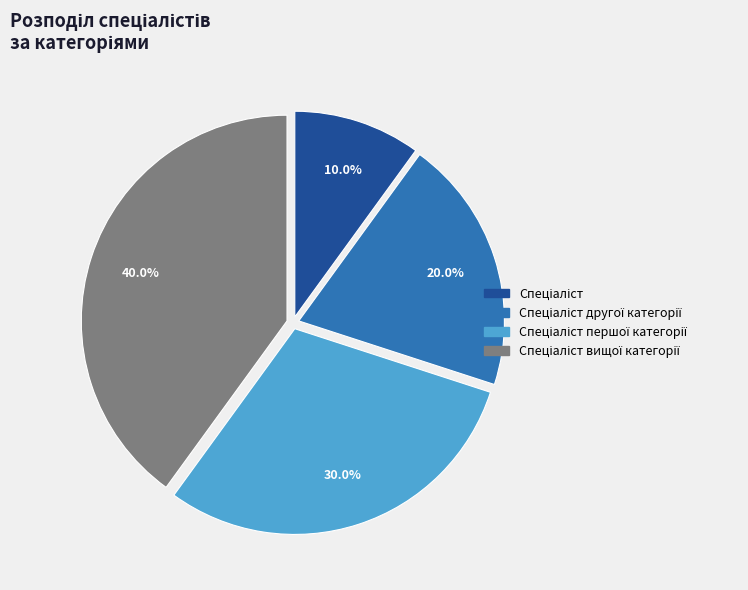

How many slices are in this pie chart?

4